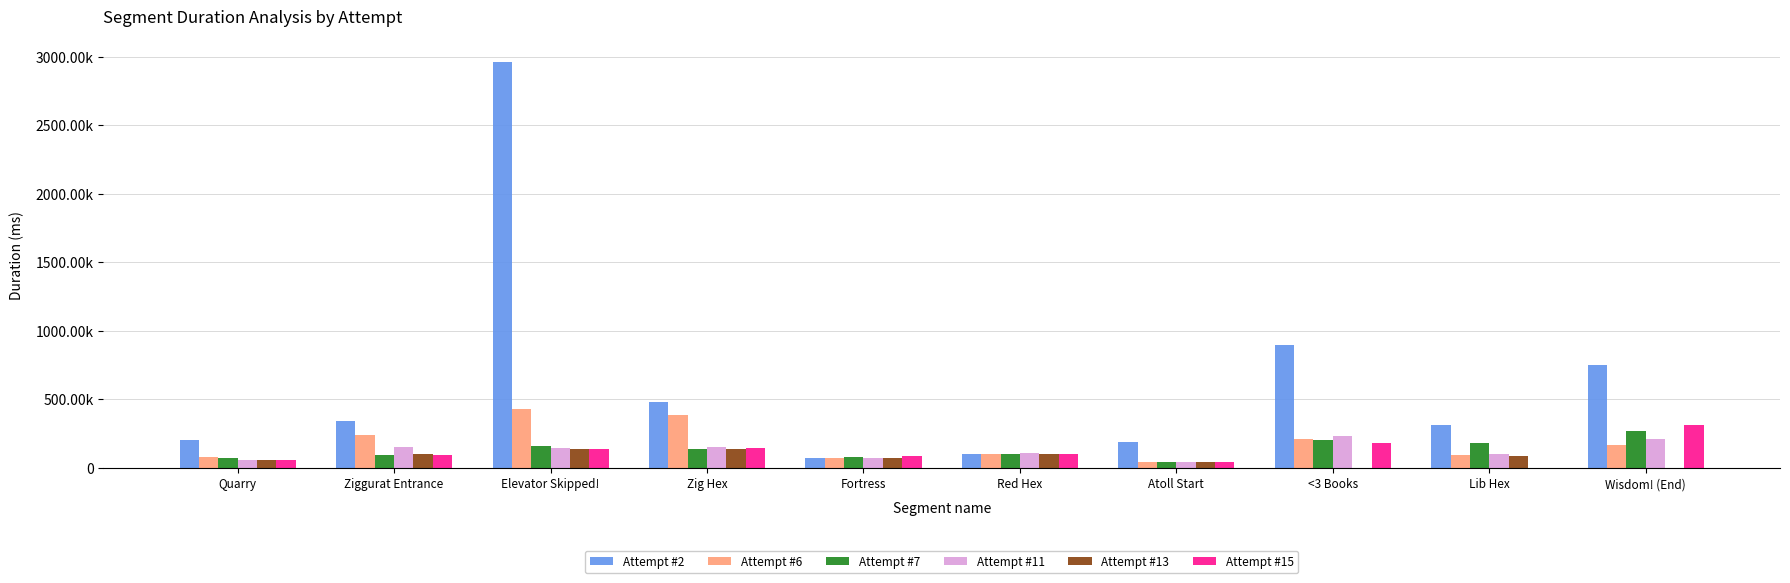

Where is Attempt #13 nearest to the value 92359?

Lib Hex